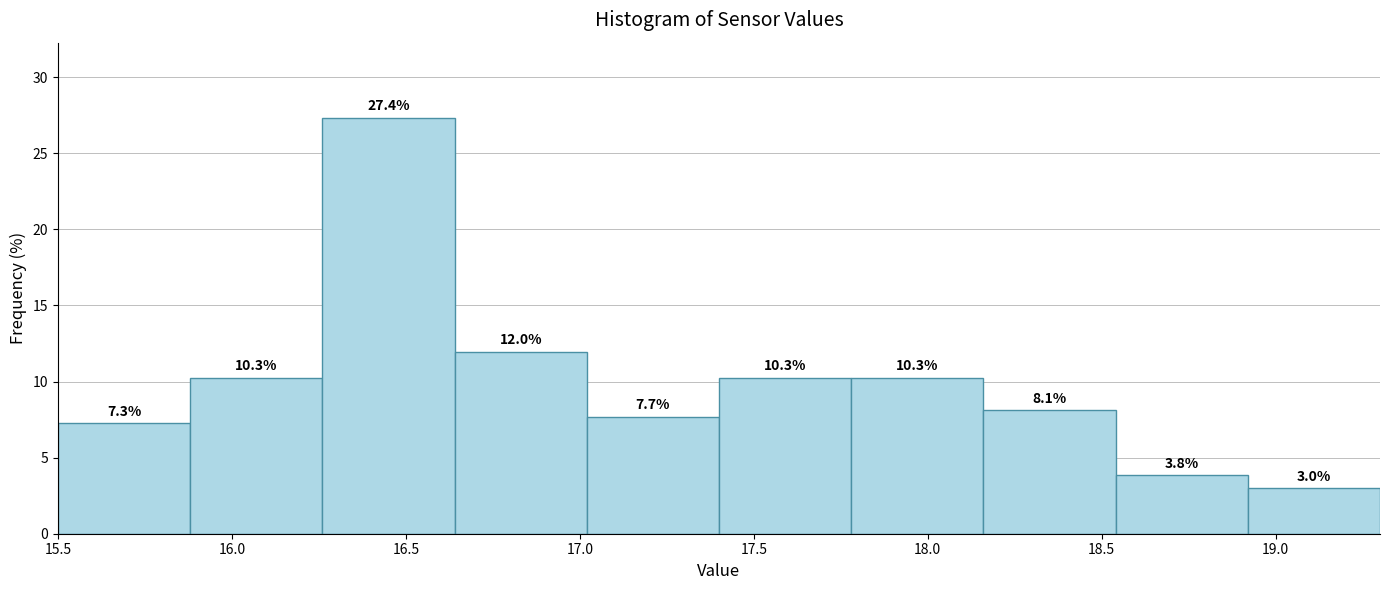

Reading left to right, list every bar in this chart as the range it spans on the x-axis followed by its height. The bar edges are not printed on the chart, so give them approximately, as read against the axis.

15.50 to 15.88: 7.3
15.88 to 16.26: 10.3
16.26 to 16.64: 27.4
16.64 to 17.02: 12.0
17.02 to 17.40: 7.7
17.40 to 17.78: 10.3
17.78 to 18.16: 10.3
18.16 to 18.54: 8.1
18.54 to 18.92: 3.8
18.92 to 19.30: 3.0